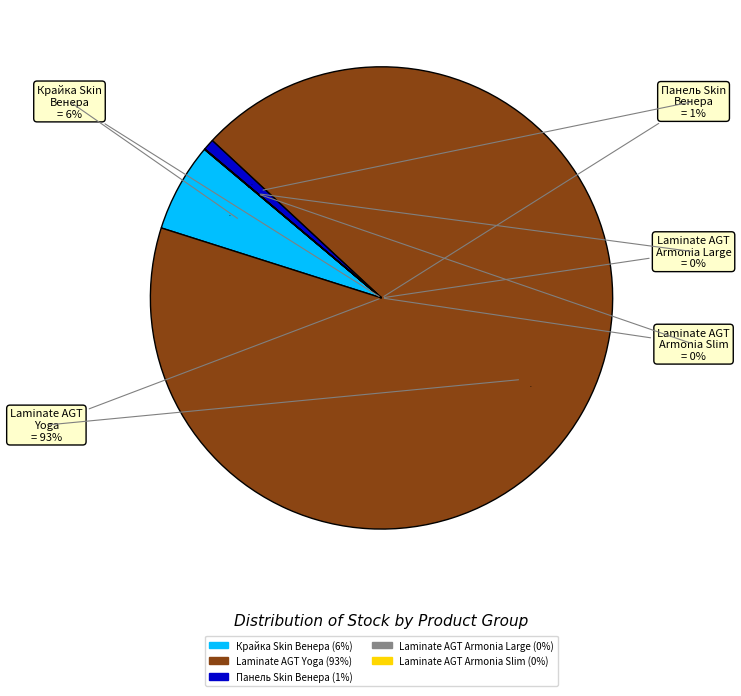

Combined, do Панель Skin 18 мм. Венера and Laminate AGT Armonia Slim account for over 50%?

No